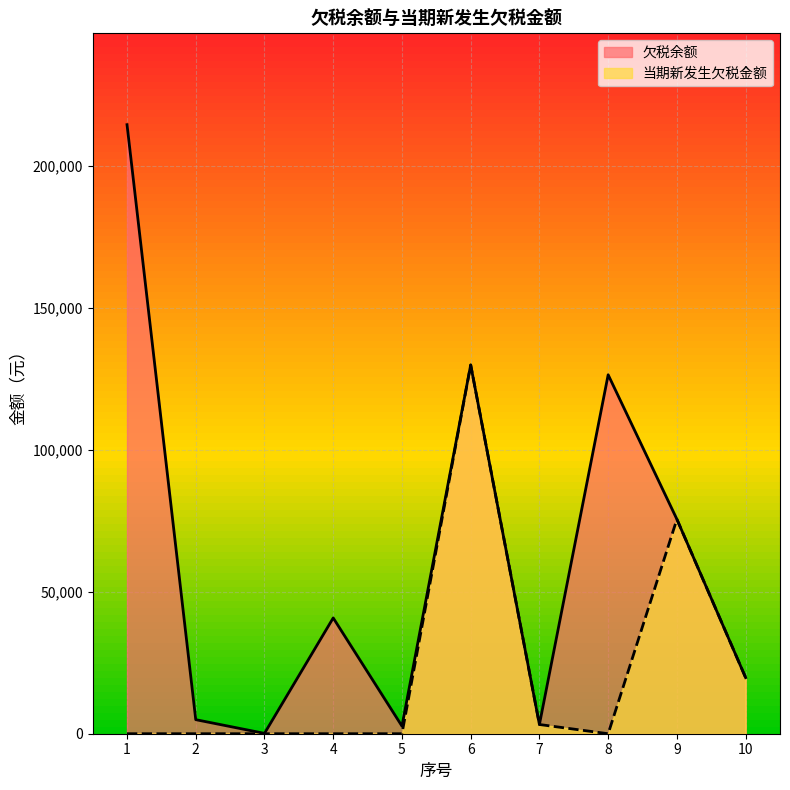

True or false: 欠税余额 and 当期新发生欠税金额 cross at least once.

False